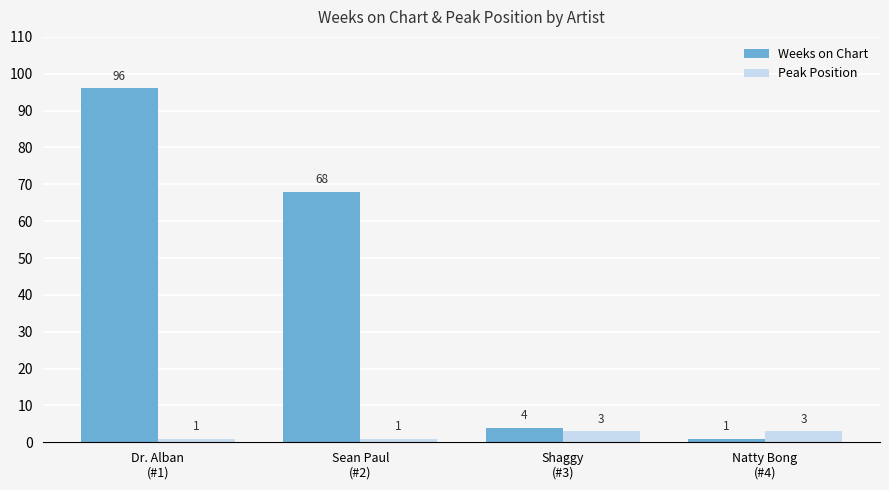

How many categories are shown in the chart?

4